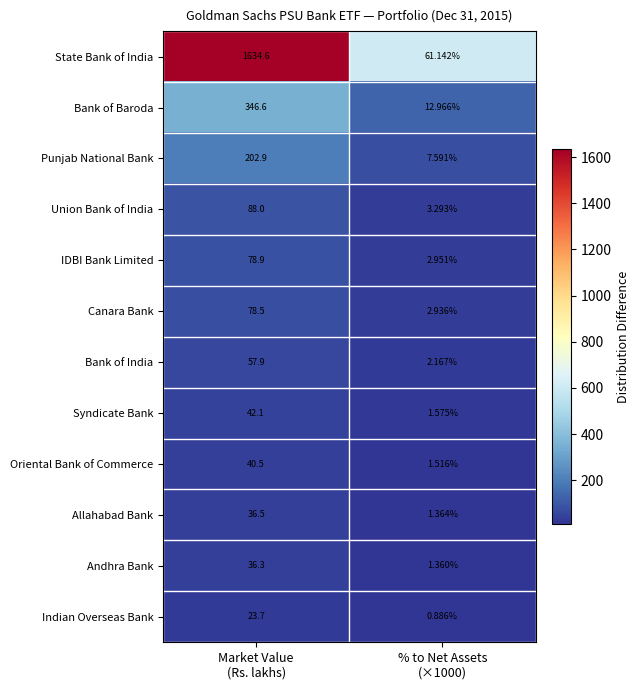

Which series has the largest total across all categories?

State Bank of India